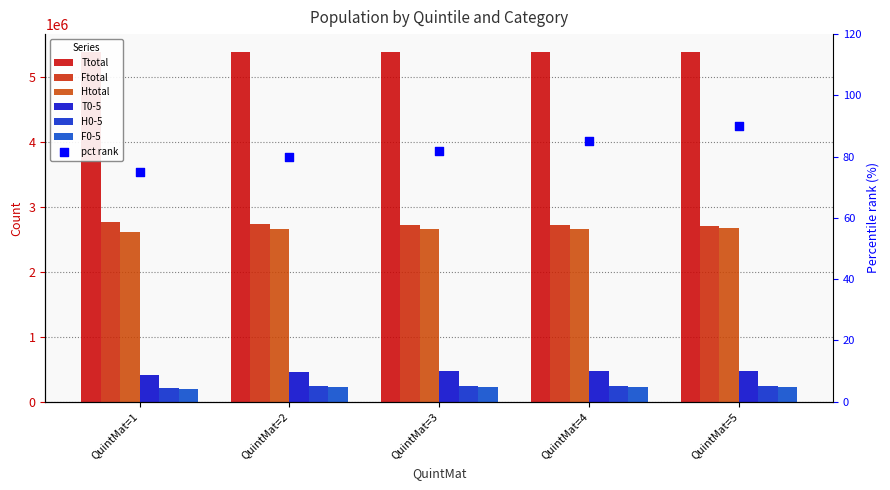

At how many categories does at least one series exceed 3684612?

5